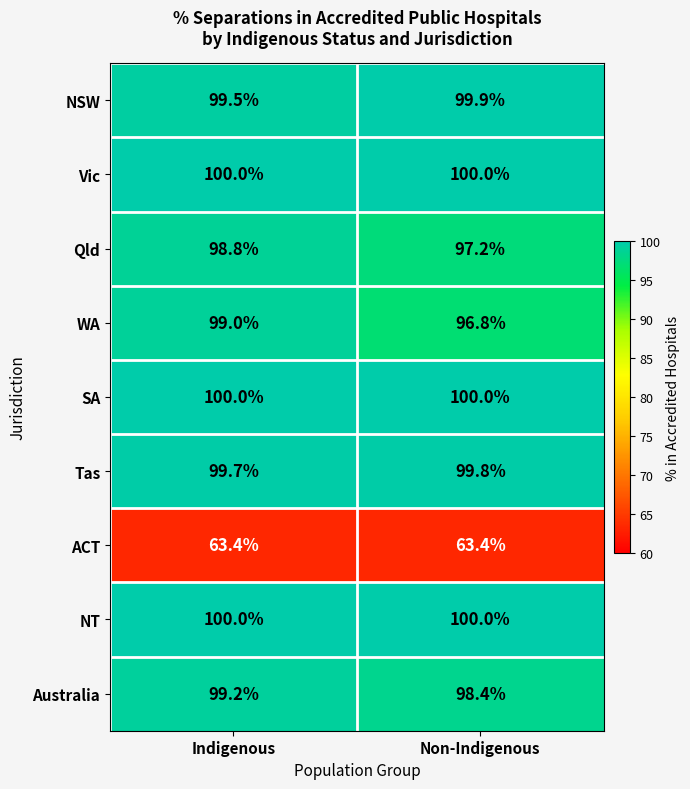

At which label is NSW closest to 99?

Indigenous